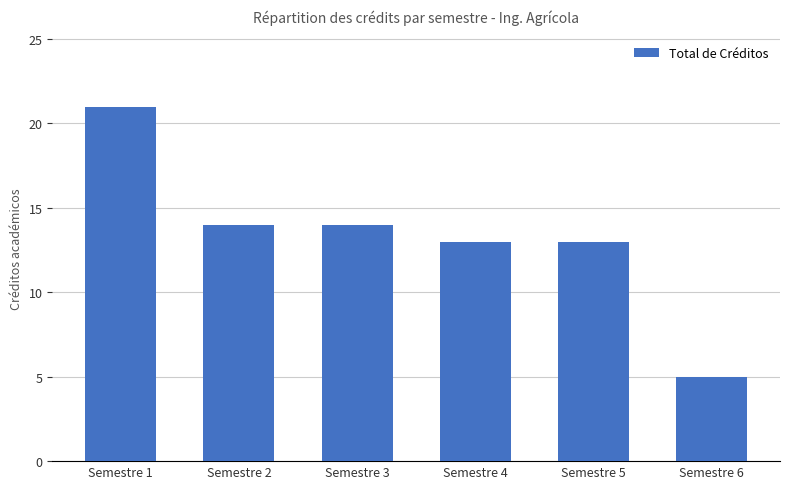

Reading left to right, transcribe all the data shown in this chart.

Semestre 1=21	Semestre 2=14	Semestre 3=14	Semestre 4=13	Semestre 5=13	Semestre 6=5